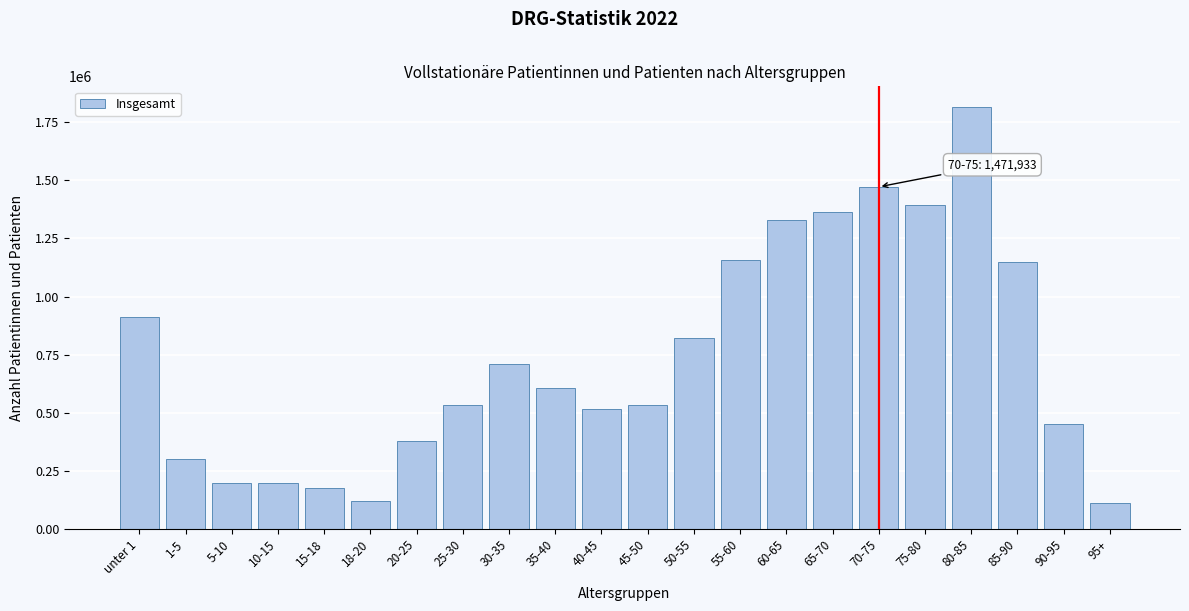

What is the difference between the second highest and minimum values?

1360769